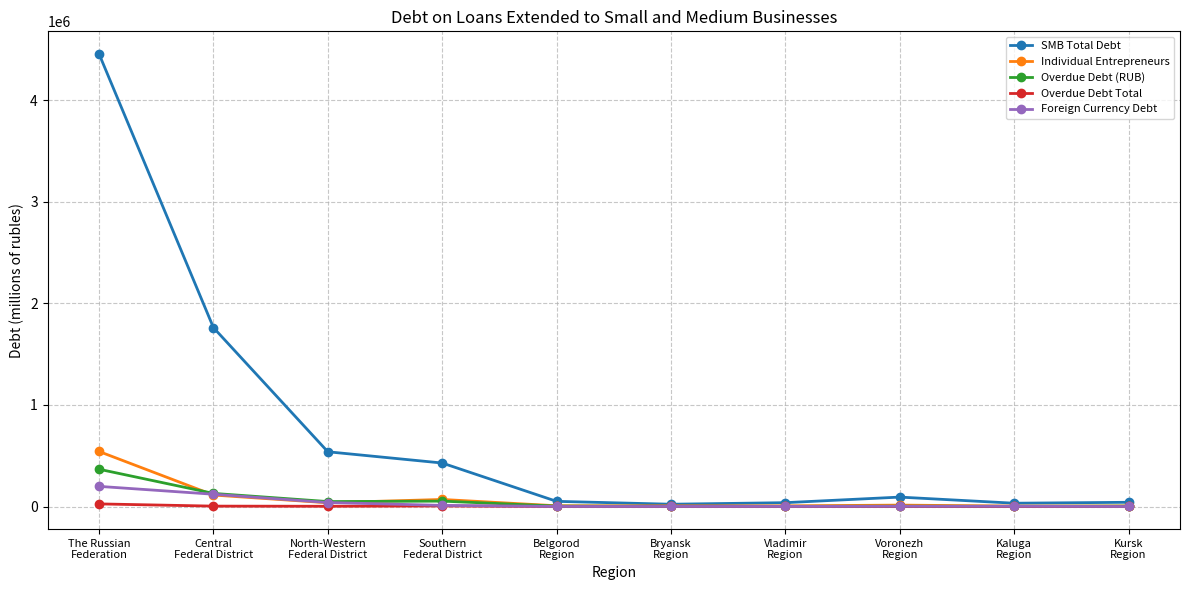

What is the label of the 5th point from the right?

Bryansk
Region